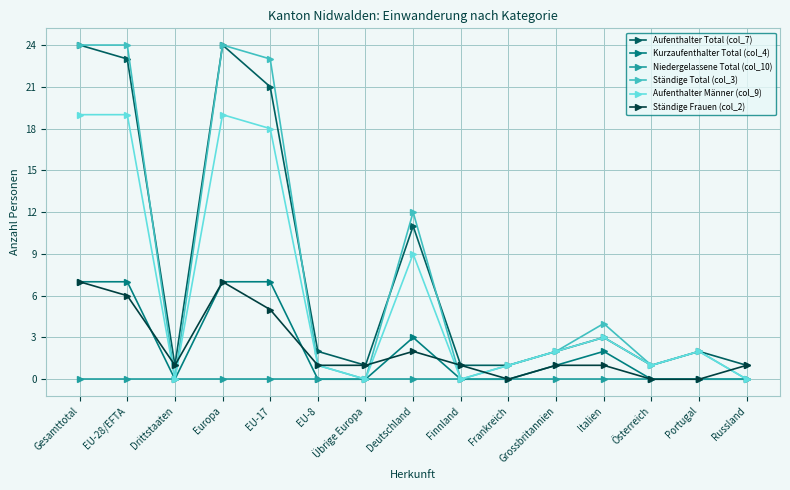

Where is the first local minimum for Aufenthalter Total (col_7)?

Drittstaaten